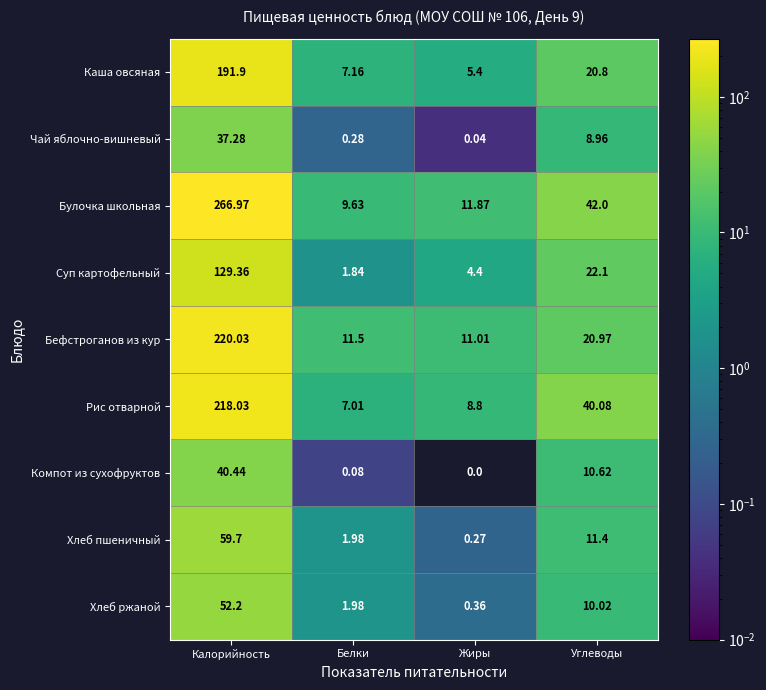

Which series changed the most between Белки and Углеводы?

Рис отварной